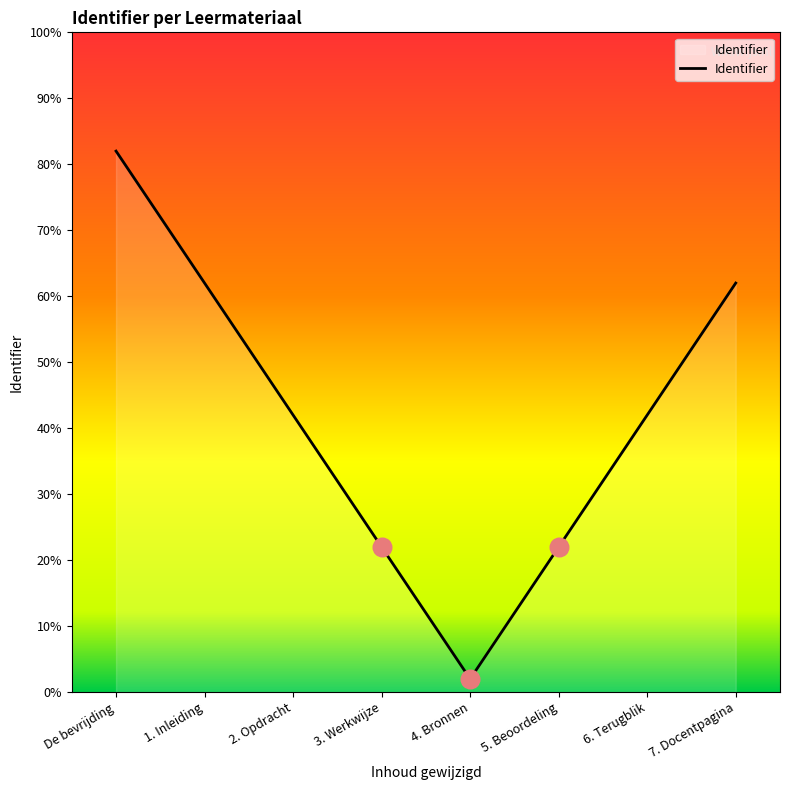

Approximately how many times larger is the value at 4. Bronnen compared to 3. Werkwijze?

0.1